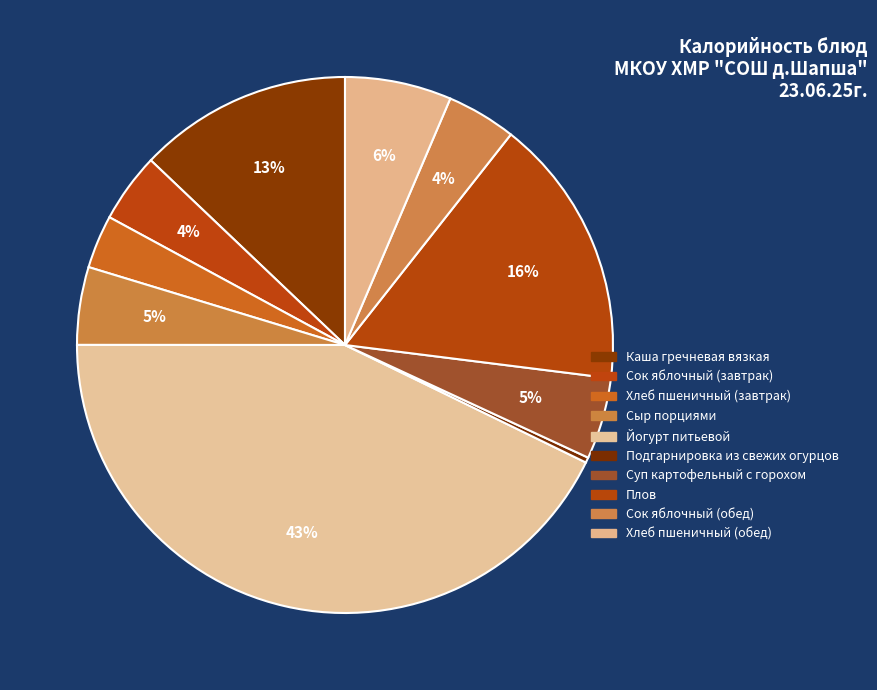

Count the number of slices in the pie.

10